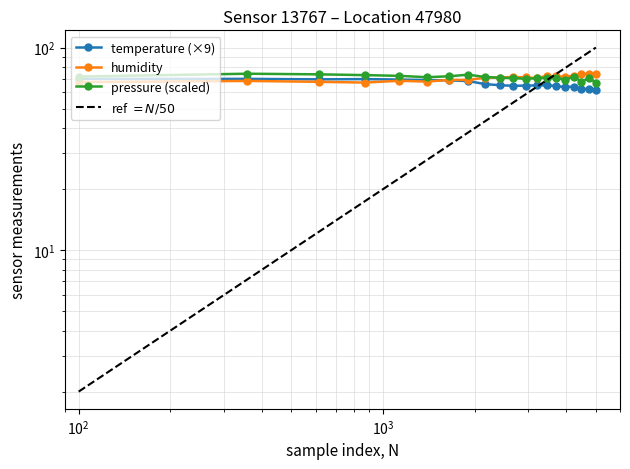

Rank the series by their maximum value, from highest to lowest.

humidity, pressure_norm, temperature